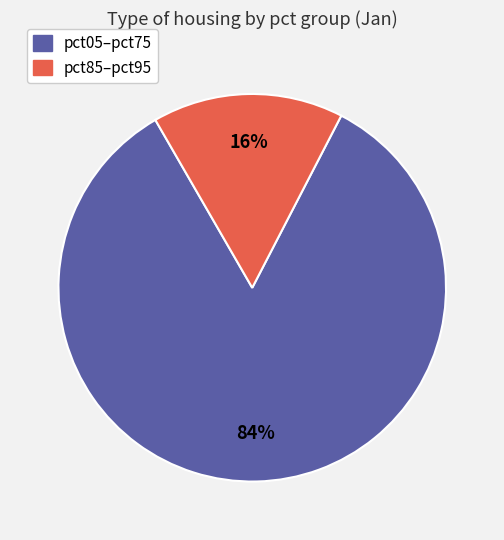

Does any single category account for the majority?

Yes